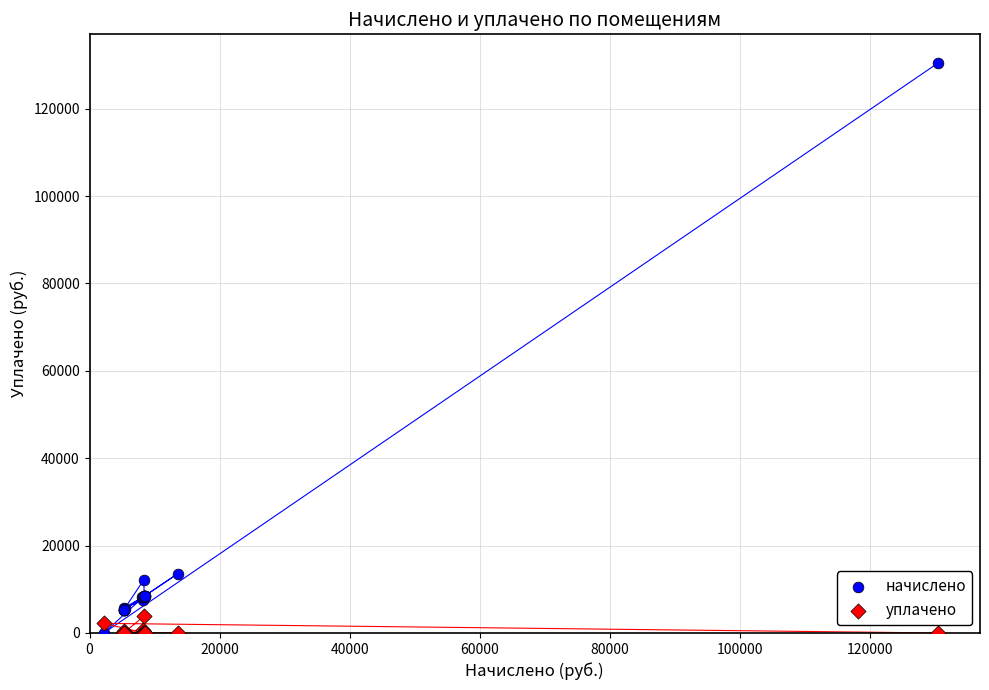

What is the X range (max minus min) for the scatter plot?

128290.3